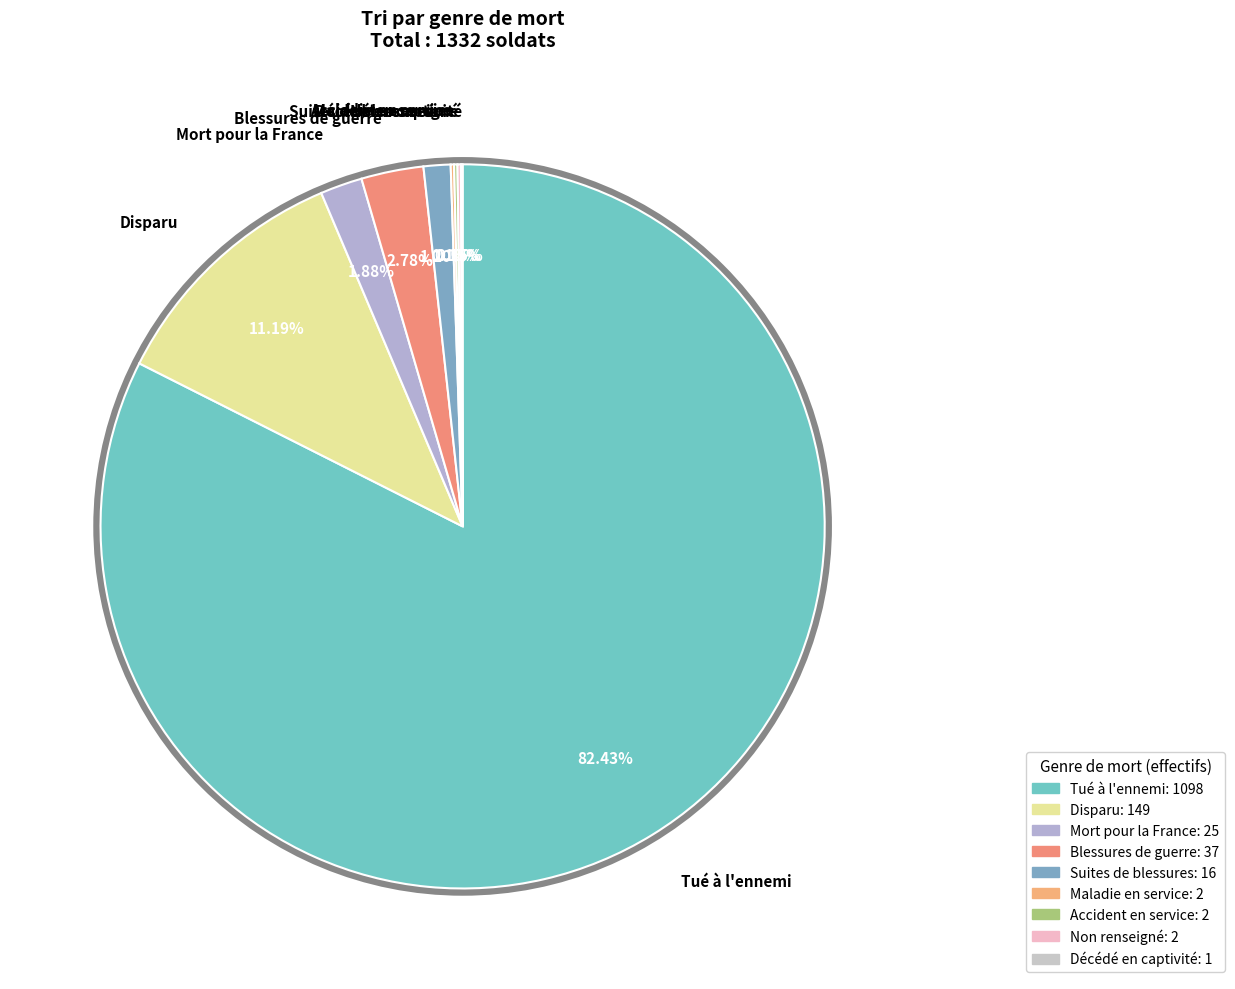

Does any single category account for the majority?

Yes